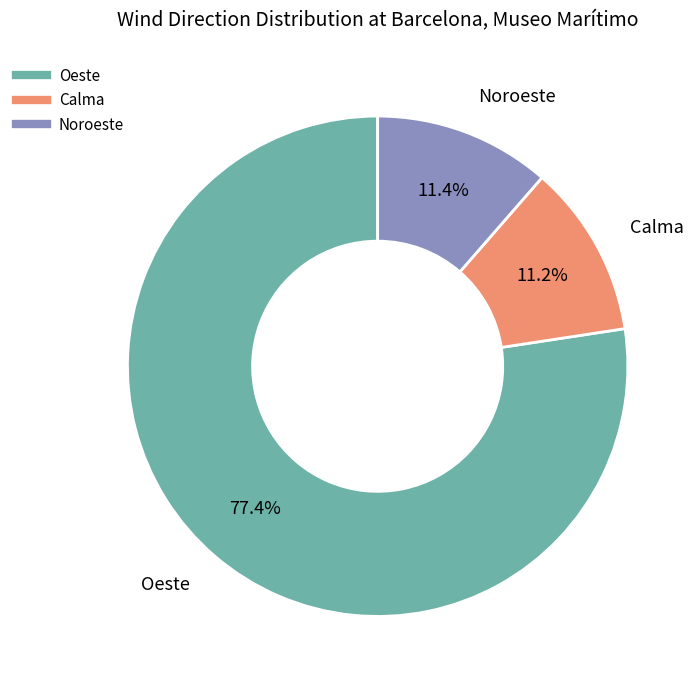

Is there any slice that represents more than half of the pie?

Yes